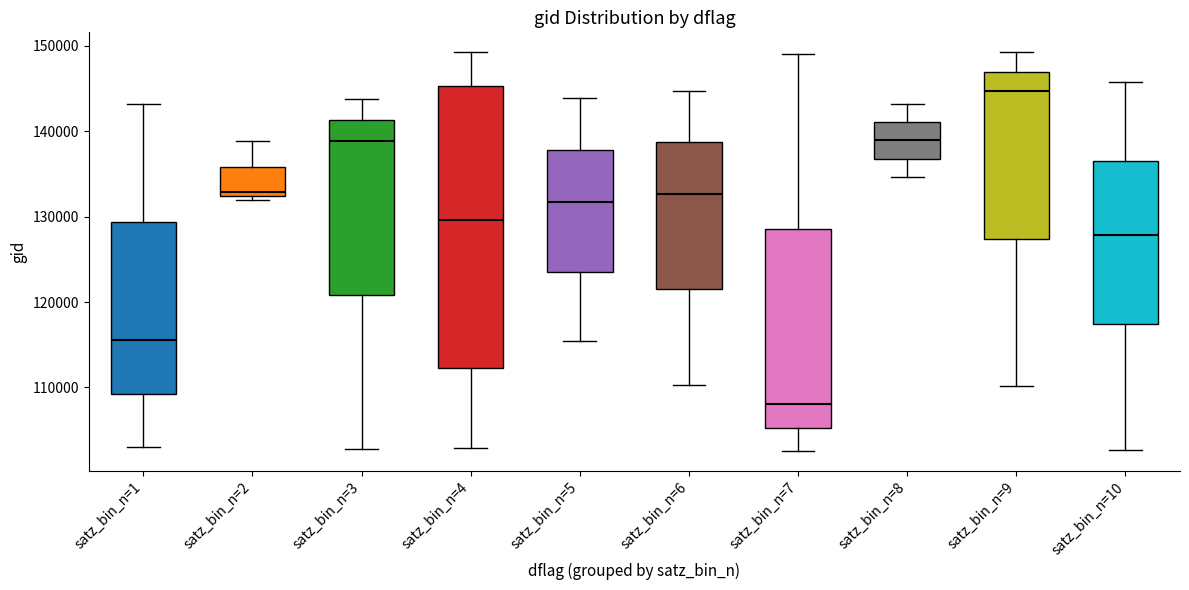

Where does the median line of the box for satz_bin_n=6 sit on the y-axis? The values are not printed on the chart, so give them approximately, as read against the axis.

133000